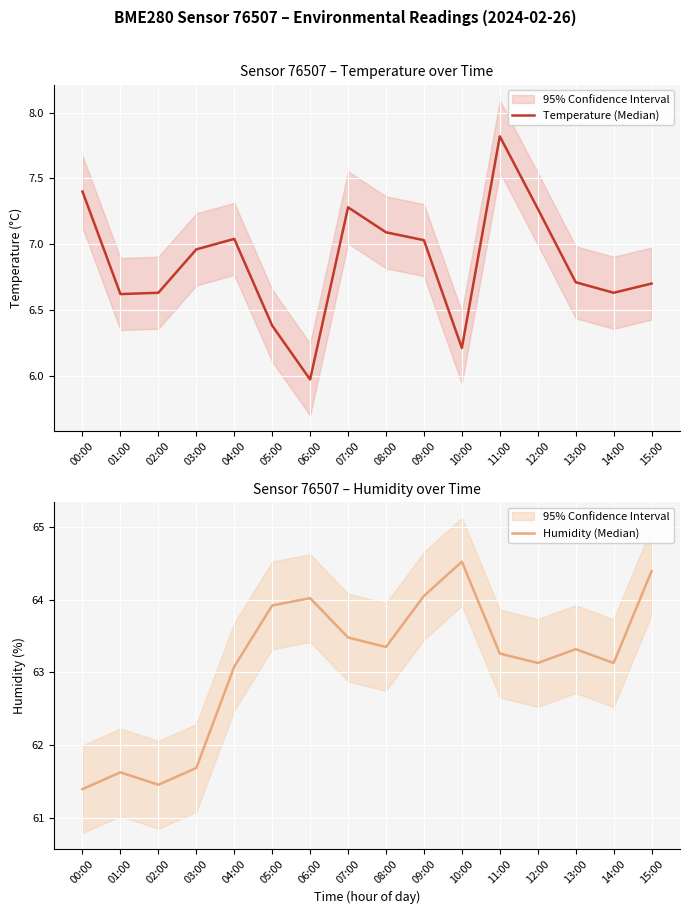

What are all the series names shown in the legend?

Temperature (Median), Humidity (Median)